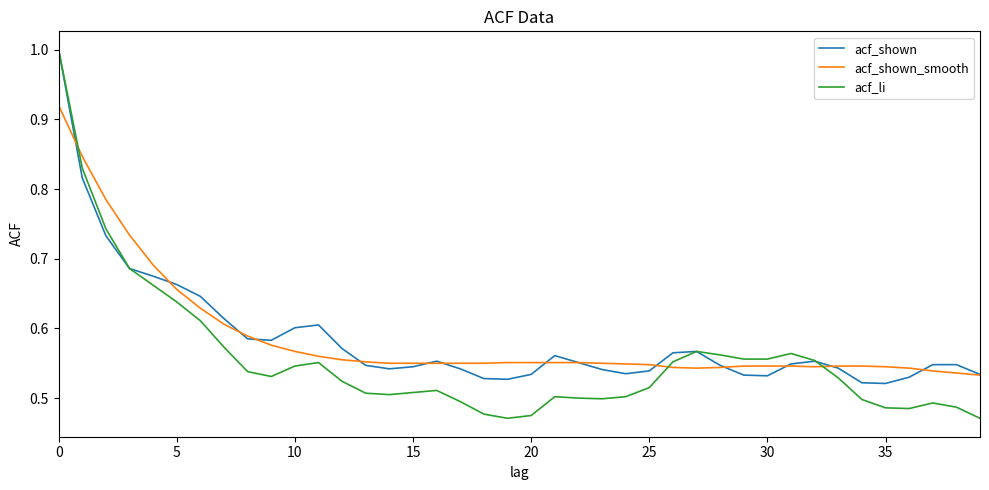

What are all the series names shown in the legend?

acf_shown, acf_shown_smooth, acf_li